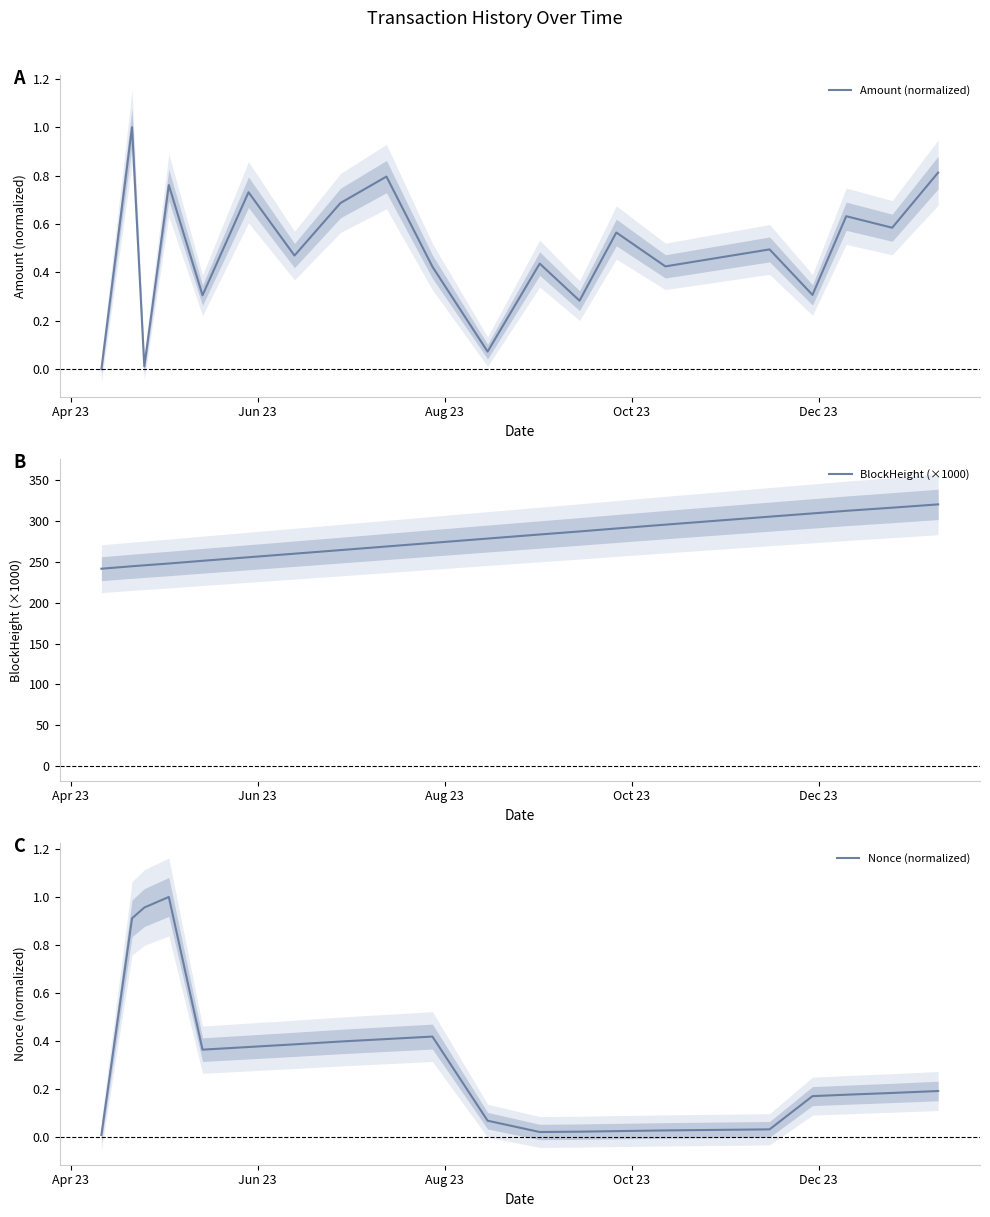

At which label is Amount closest to 0?

2023-04-11